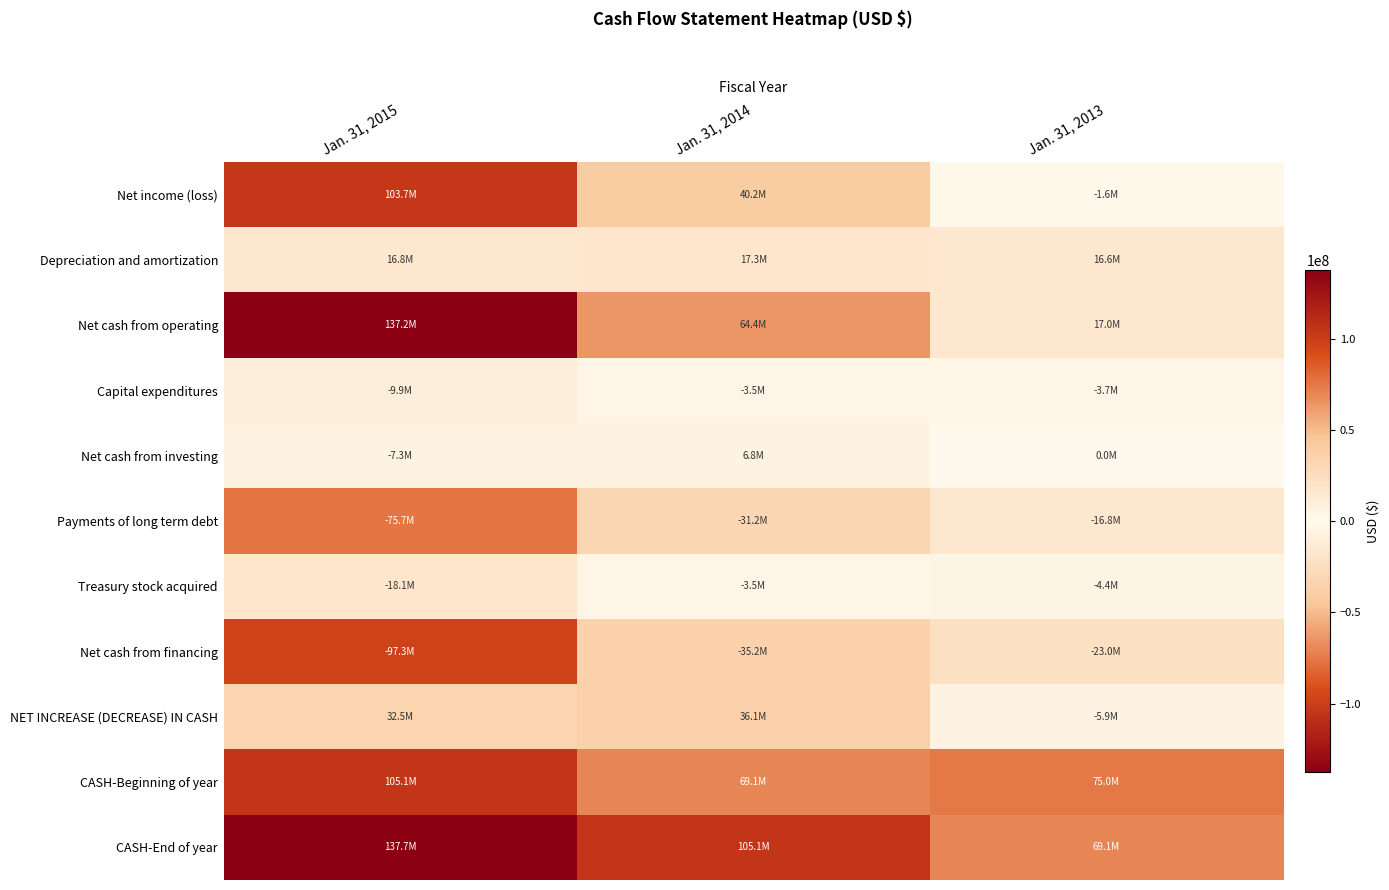

Which series has the widest spread of values?

Net cash from operating